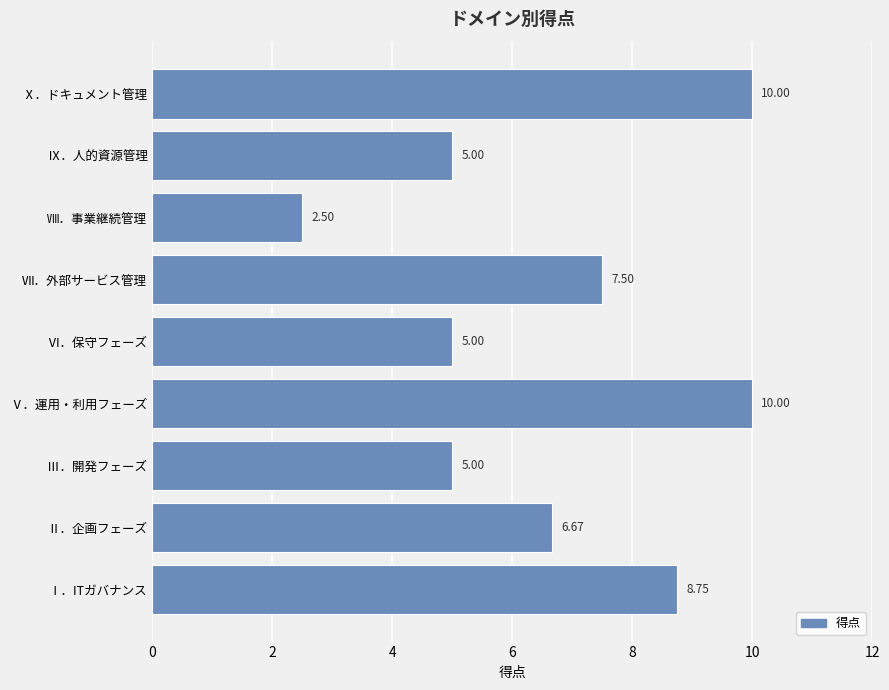

At which label is the value closest to 6?

Ⅱ．企画フェーズ